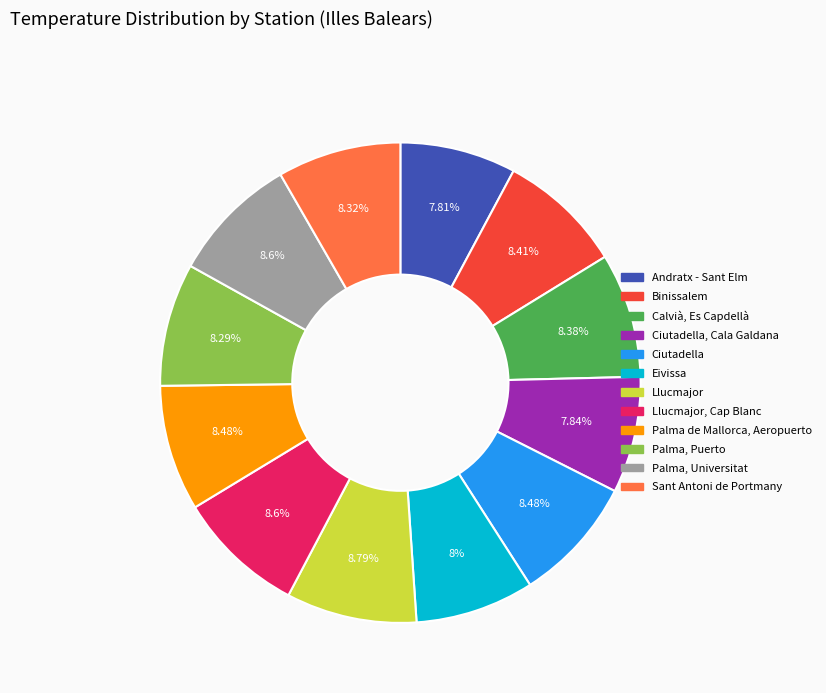

To the nearest percent, what is the average slice percentage?

8%